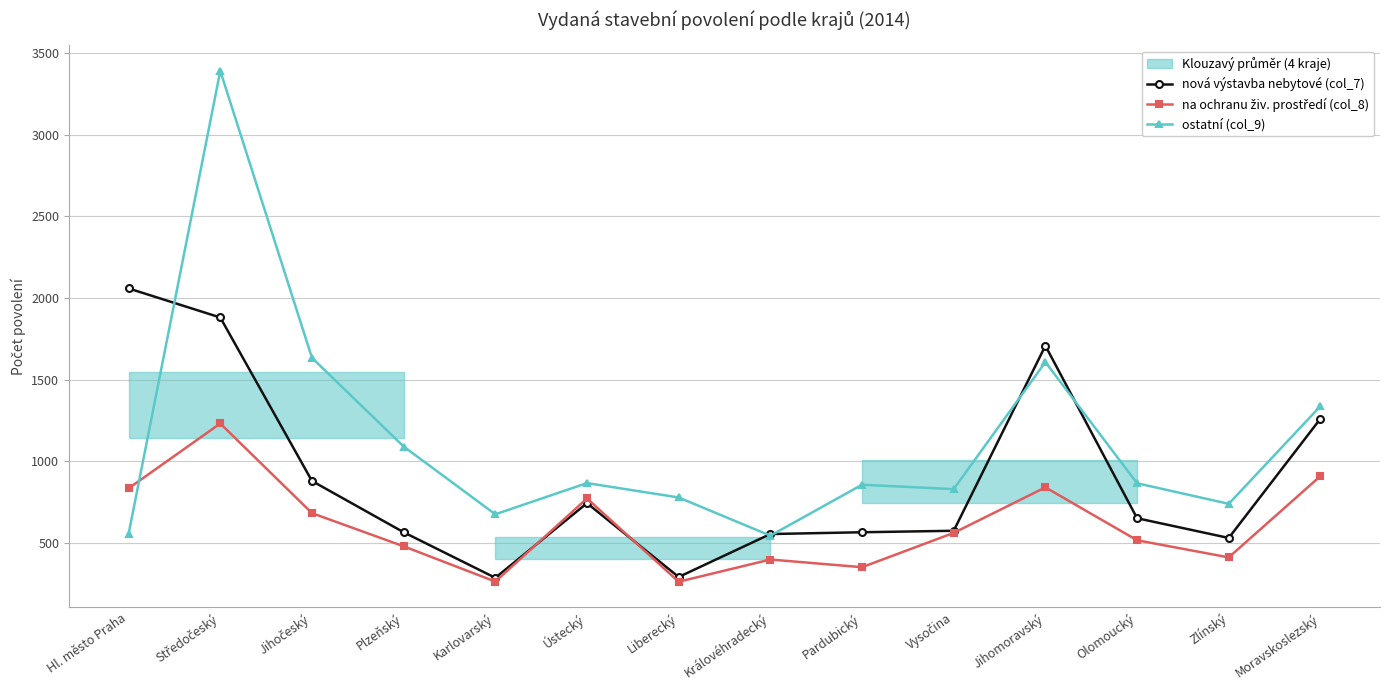

Is it true that na ochranu živ. prostředí (col_8) equals 578 at Jihomoravský?

False